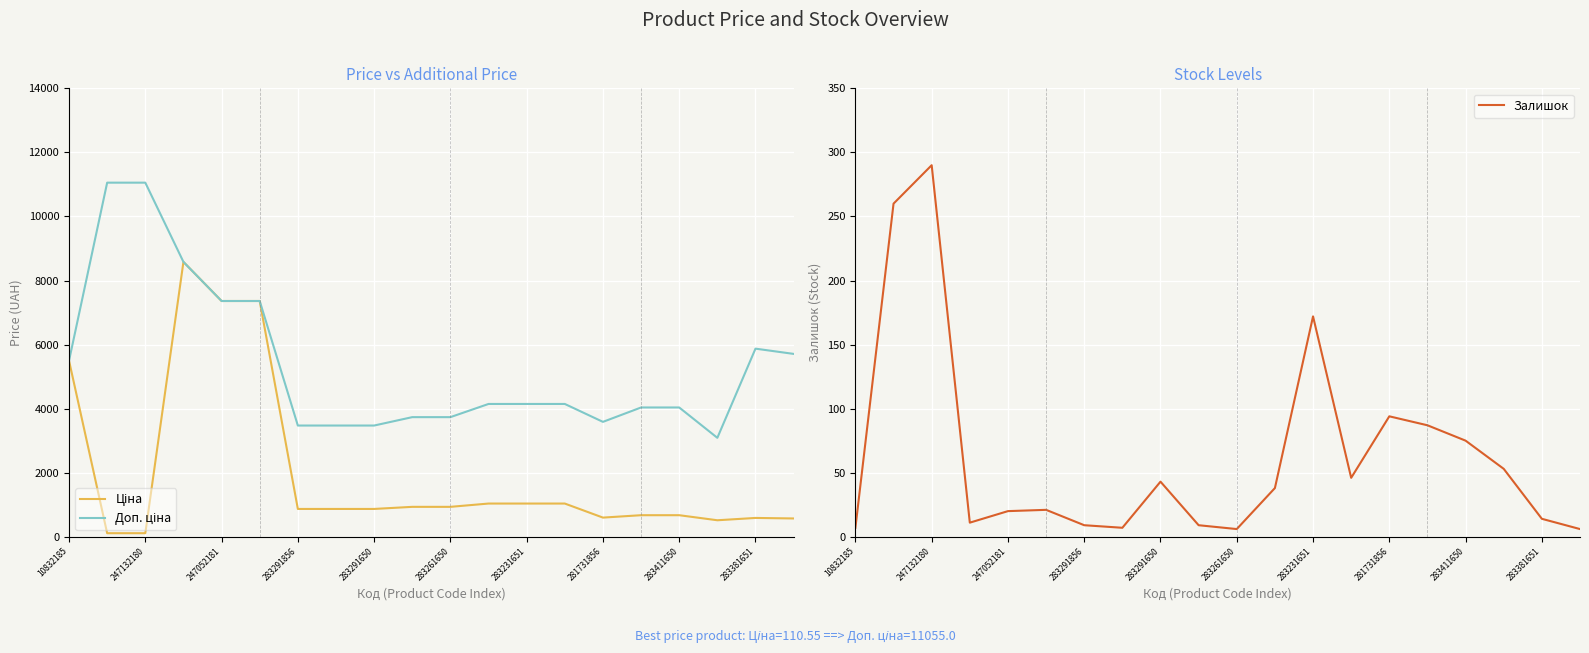

In Ціна, how many points are lower than both neighbors (excluding endpoints)?

2